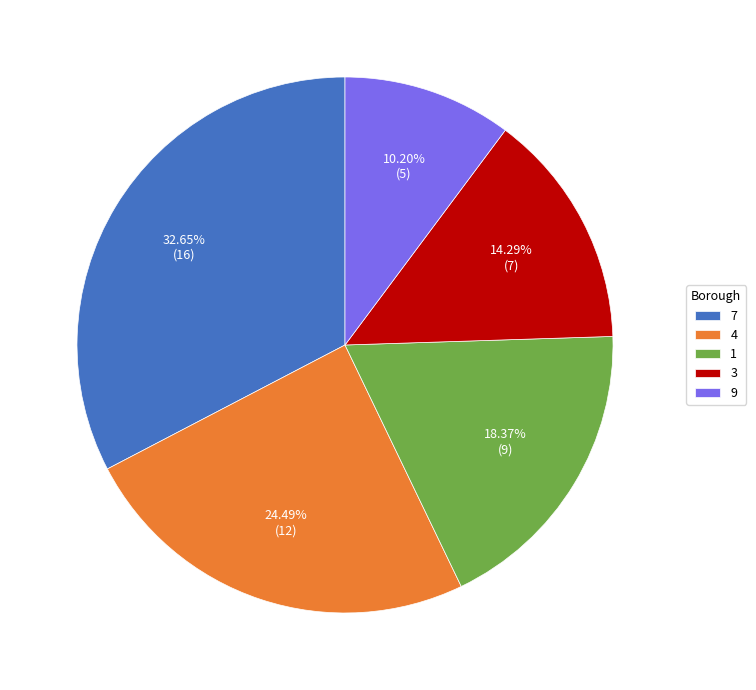

Which category has the biggest portion of the pie?

7